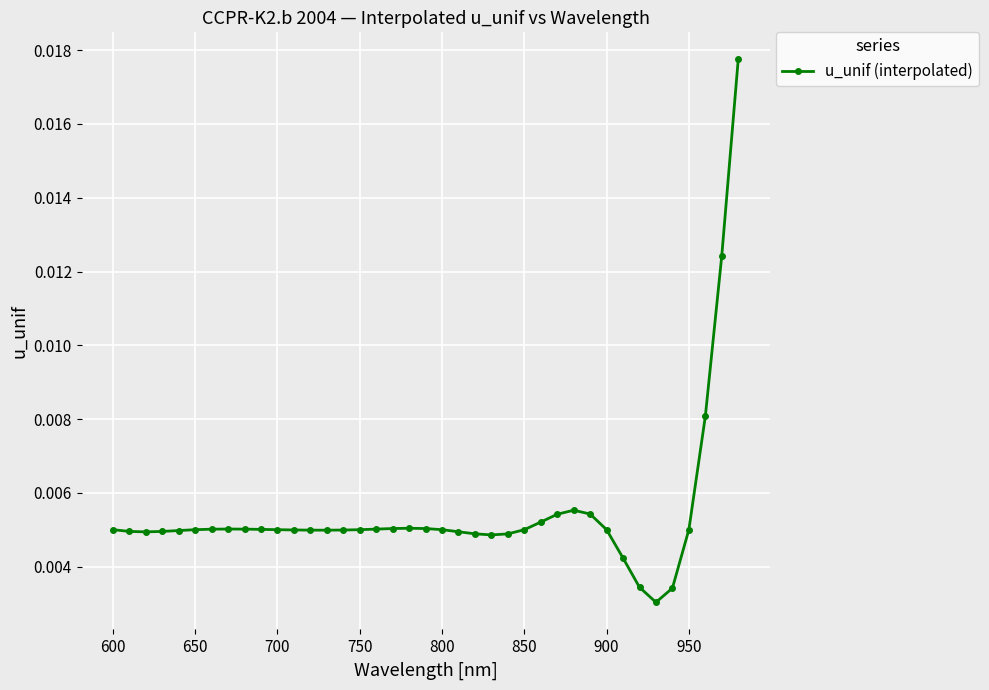

True or false: there are more than 1 points higher than both neighbors.

True